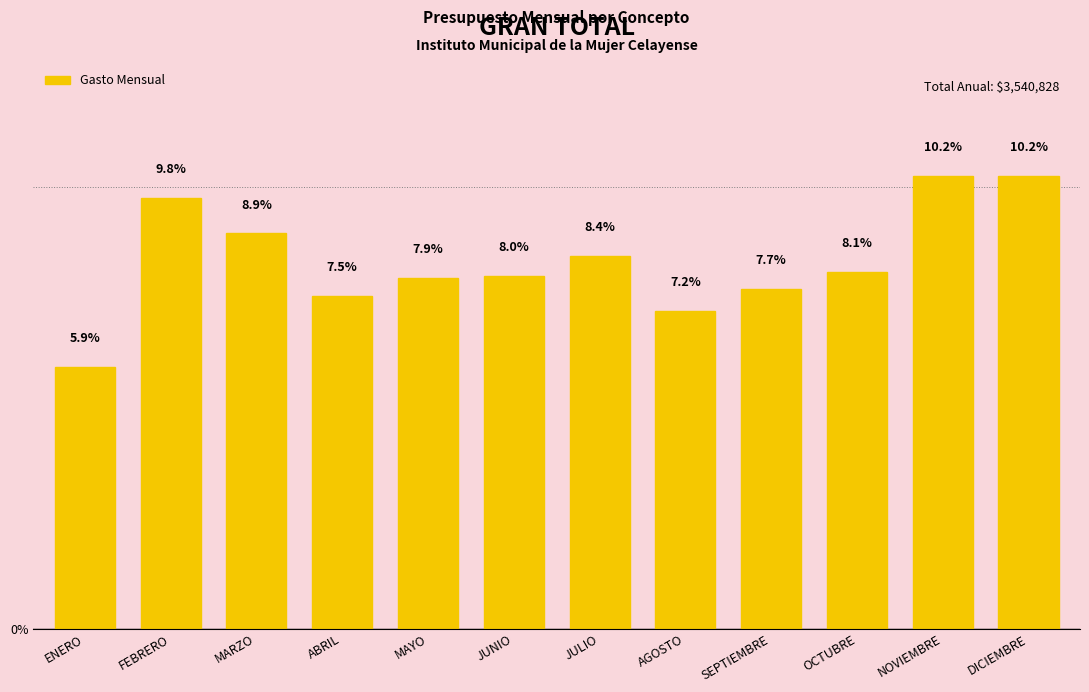

Where is the data nearest to the value 8?

JUNIO